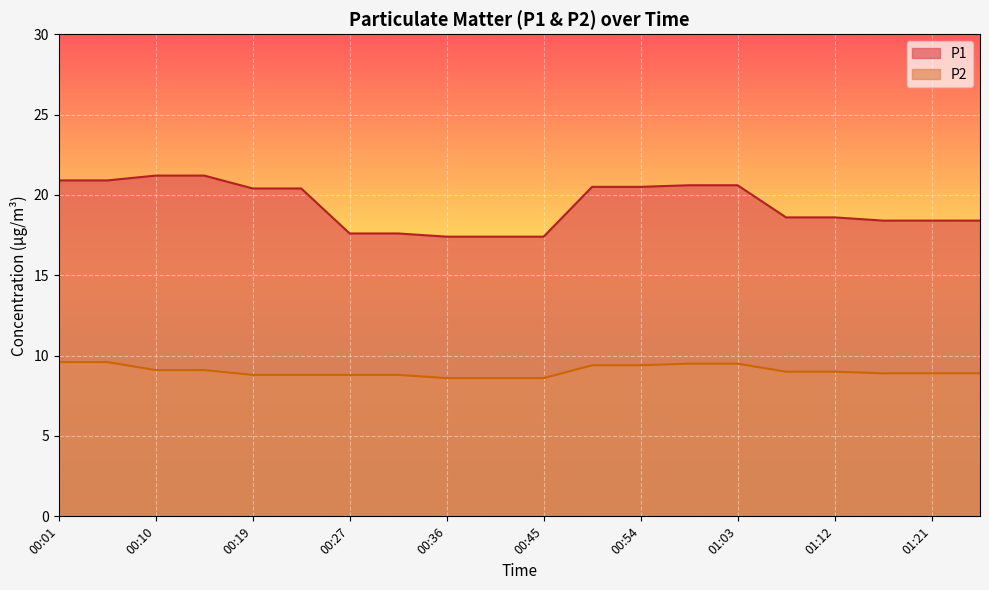

What is the difference between the maximum and minimum values in the P1 series?

3.8